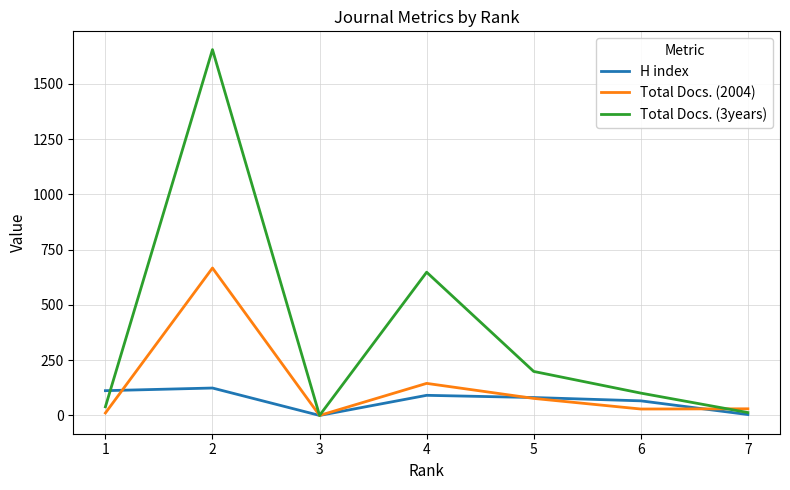

Rank the series by their maximum value, from highest to lowest.

Total Docs. (3years), Total Docs. (2004), H index